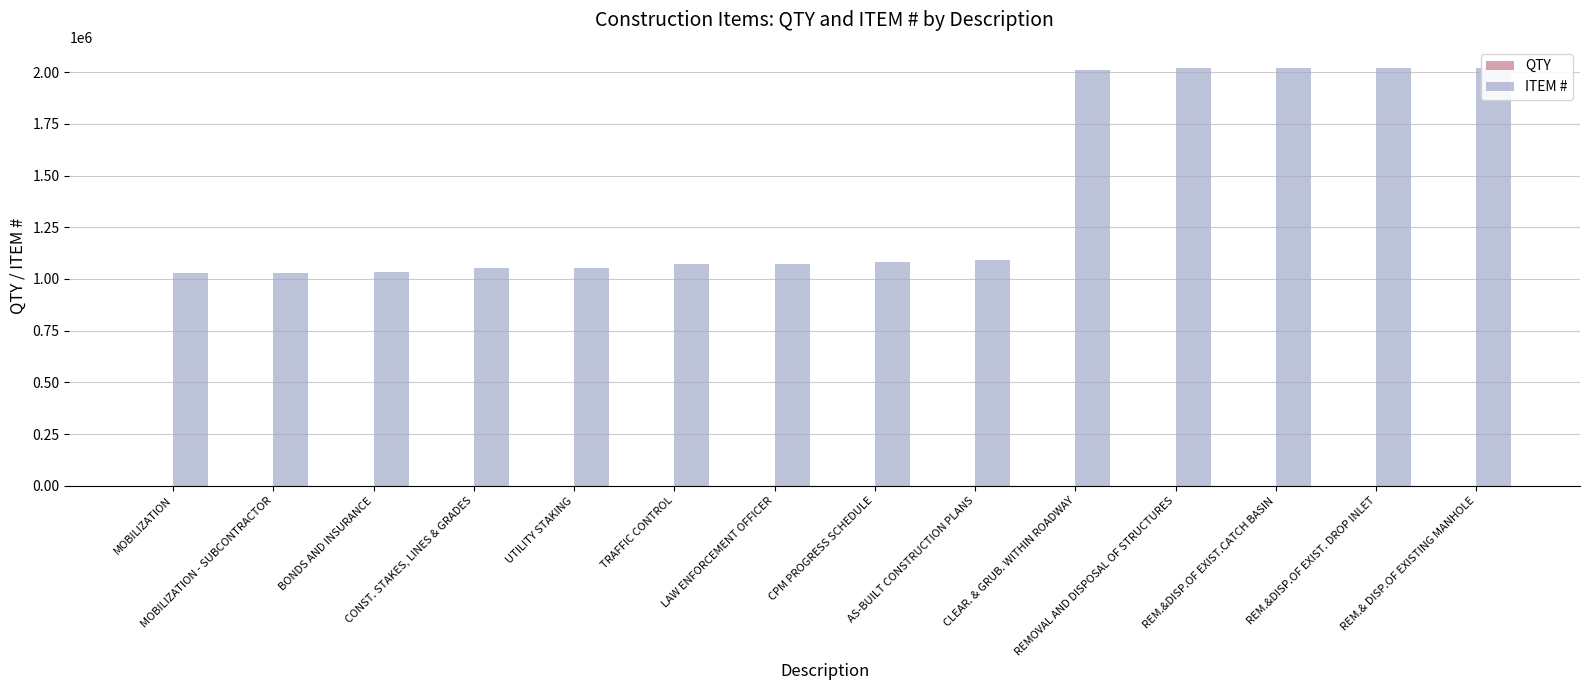

How many values in the ITEM # series are below 1080300?

7